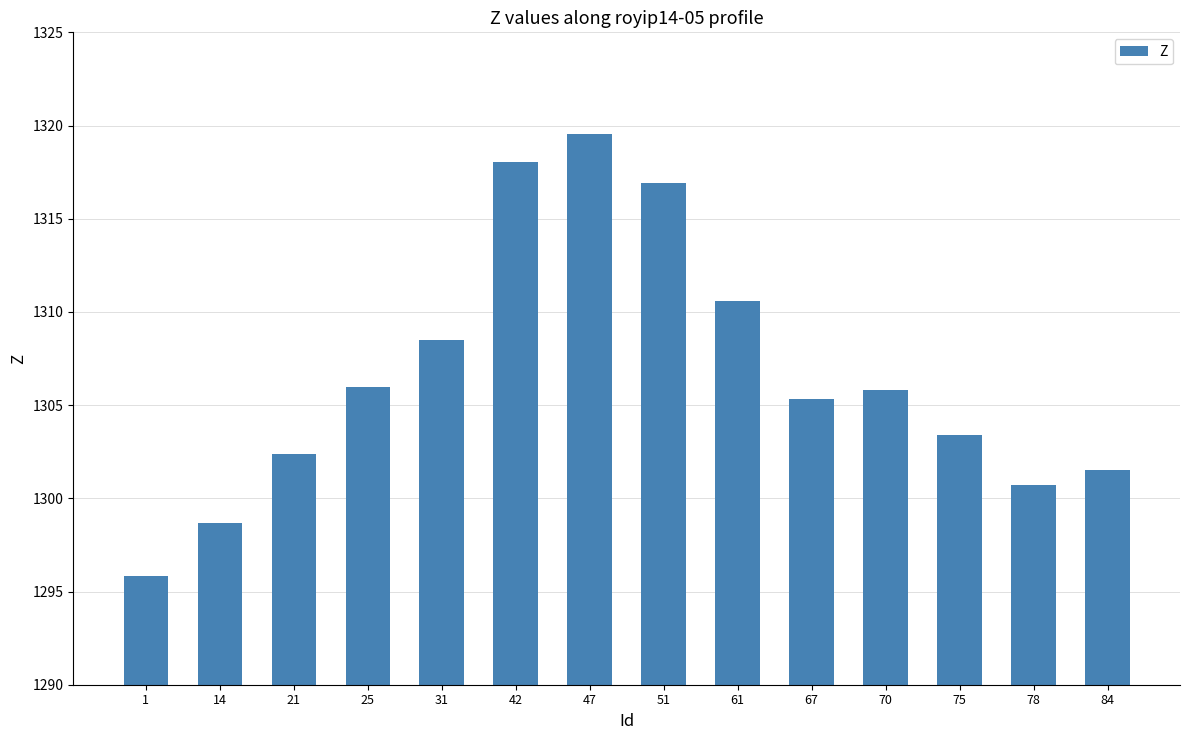

What is the smallest value displayed?

1295.8